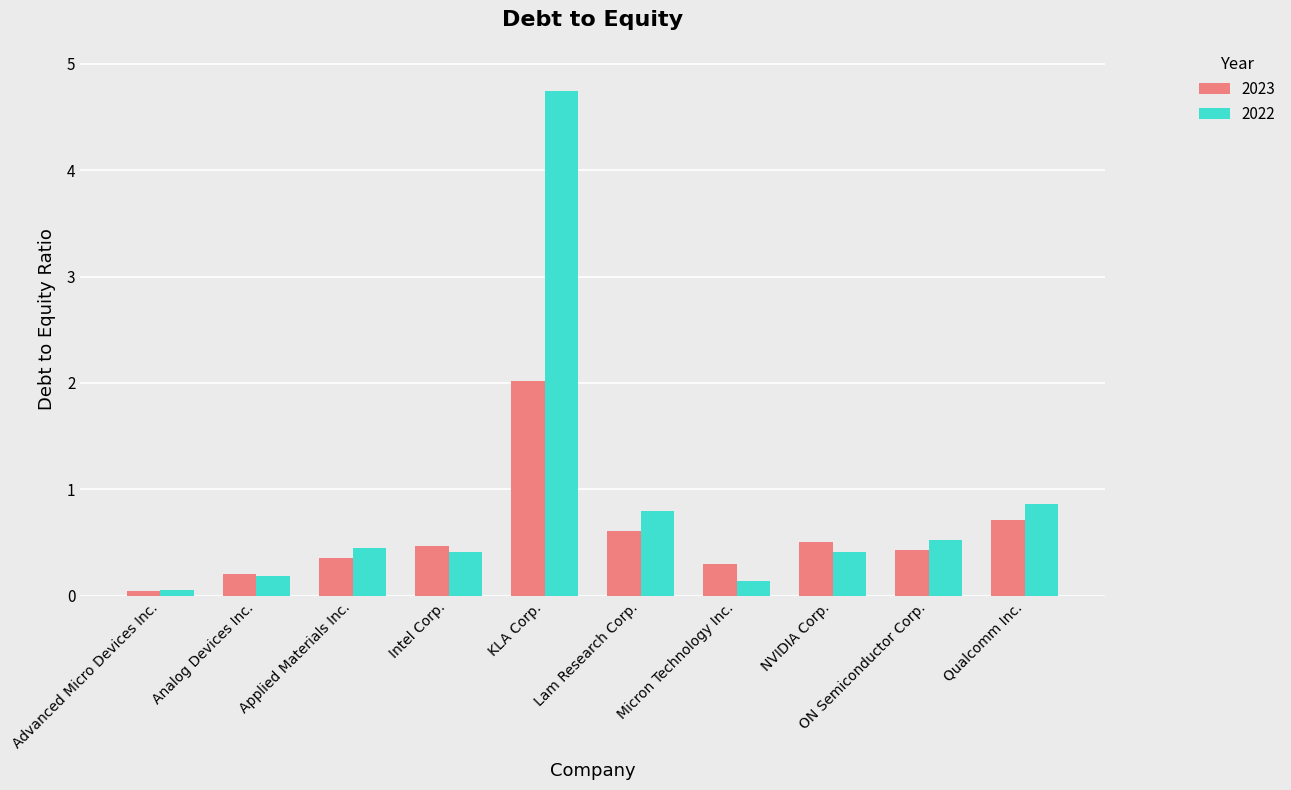

List the series in order of their peak value, lowest first.

2023, 2022